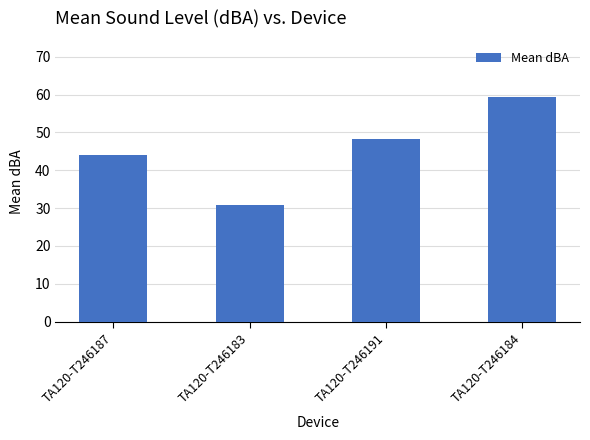

List the labels in order of value, largest first.

TA120-T246184, TA120-T246191, TA120-T246187, TA120-T246183